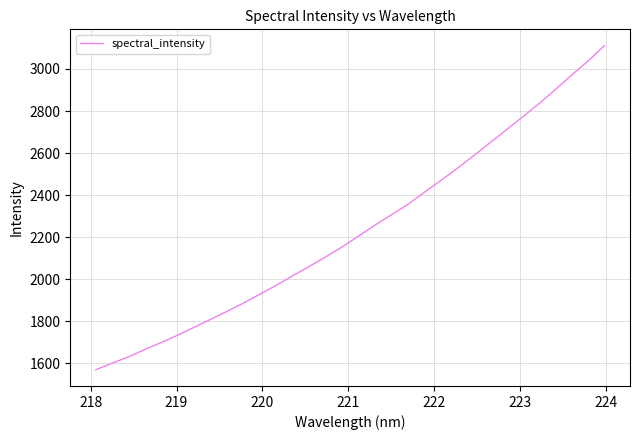

What is the minimum value shown in the chart?

1569.0